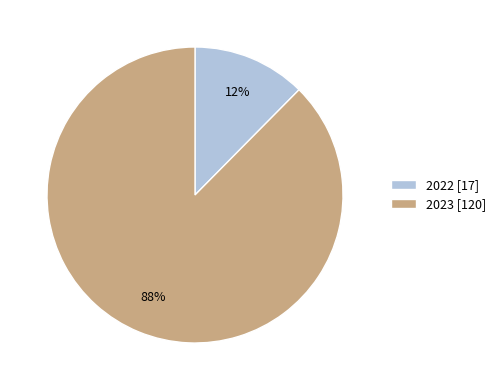

What is the ratio of the value at 2022 to the value at 2023?

0.1